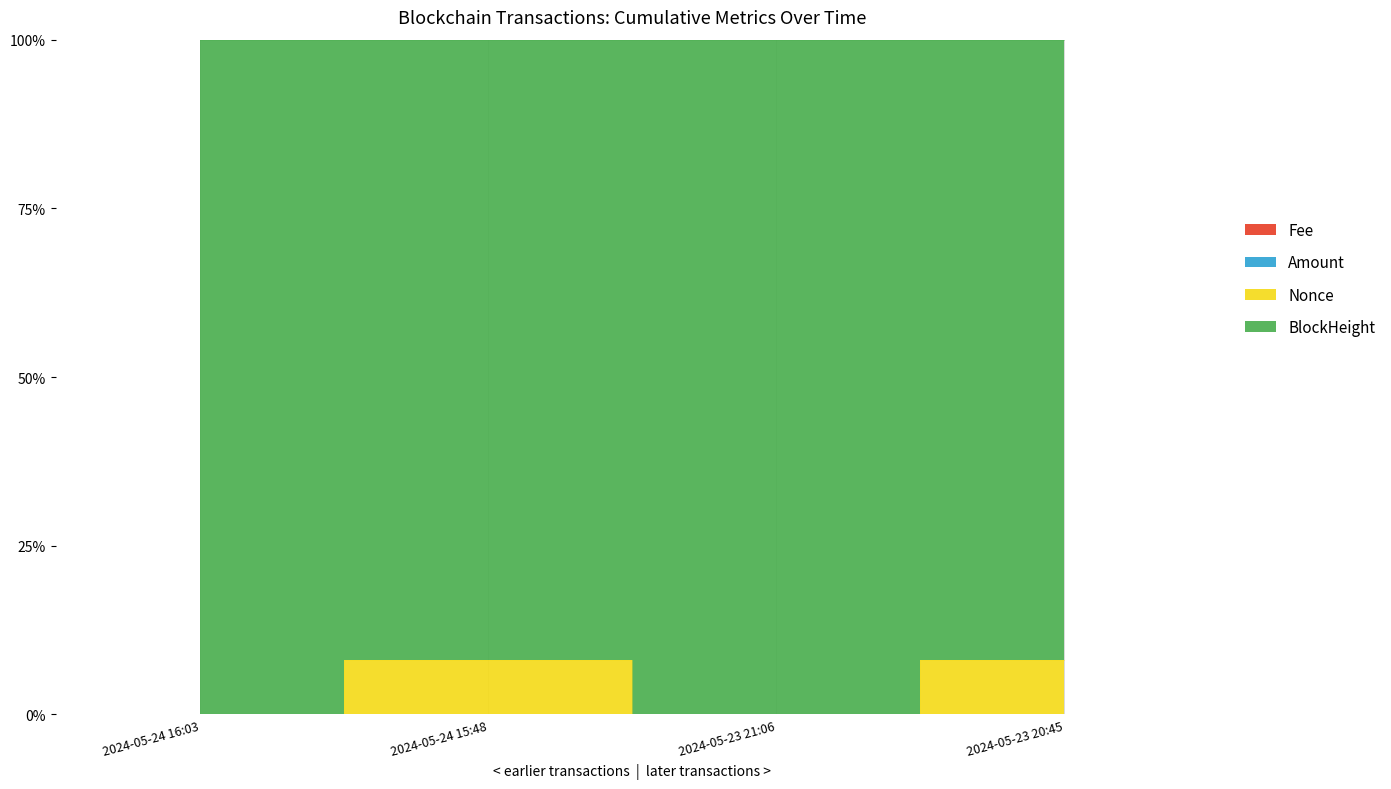

True or false: Amount has a value of 0.0 at 2024-05-24 16:03.

True